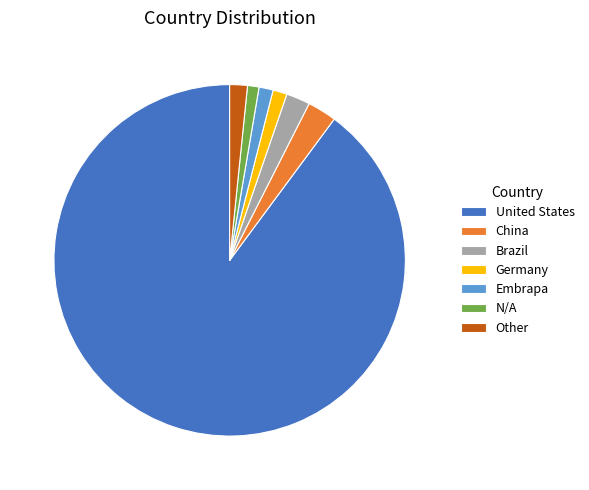

How many slices are in this pie chart?

7